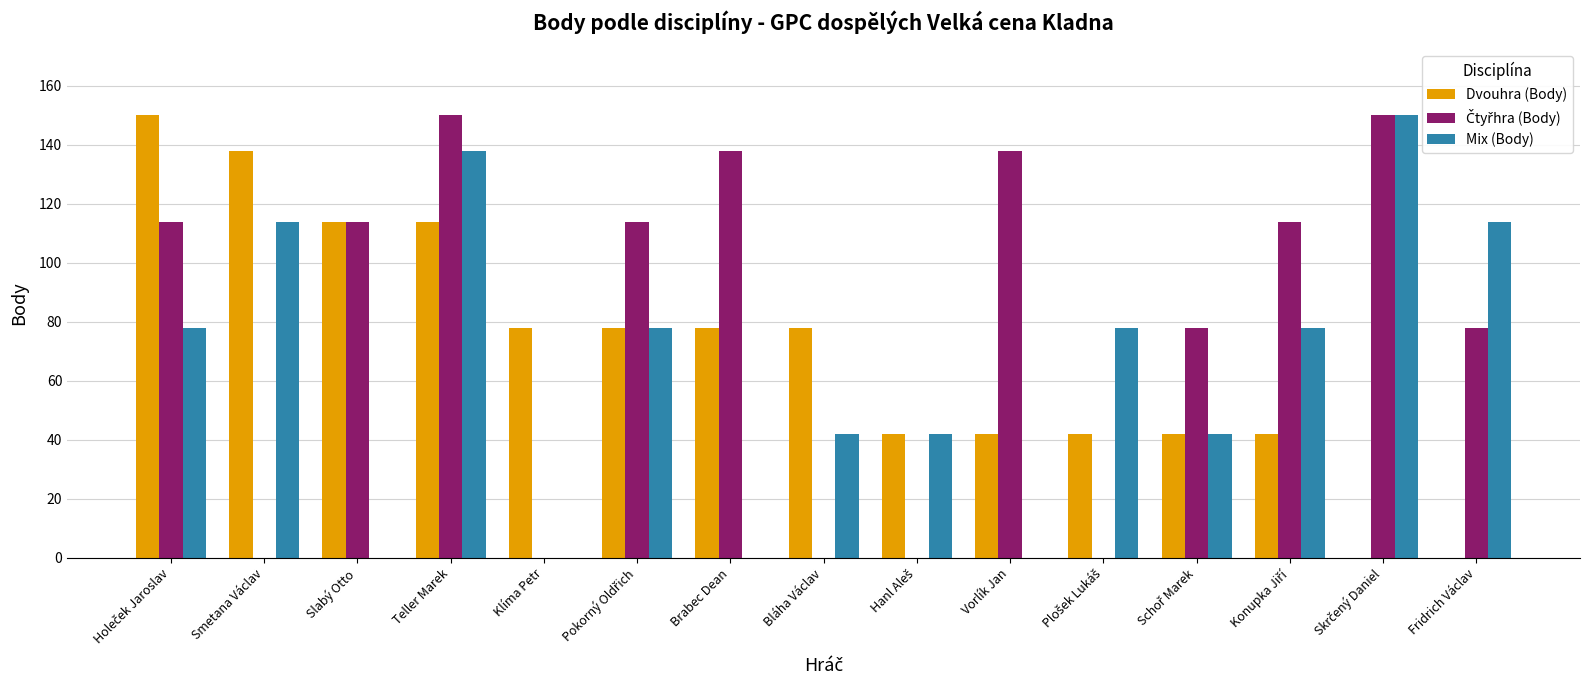

What is the approximate value of Mix (Body) at Teller Marek, to the nearest 5?

140